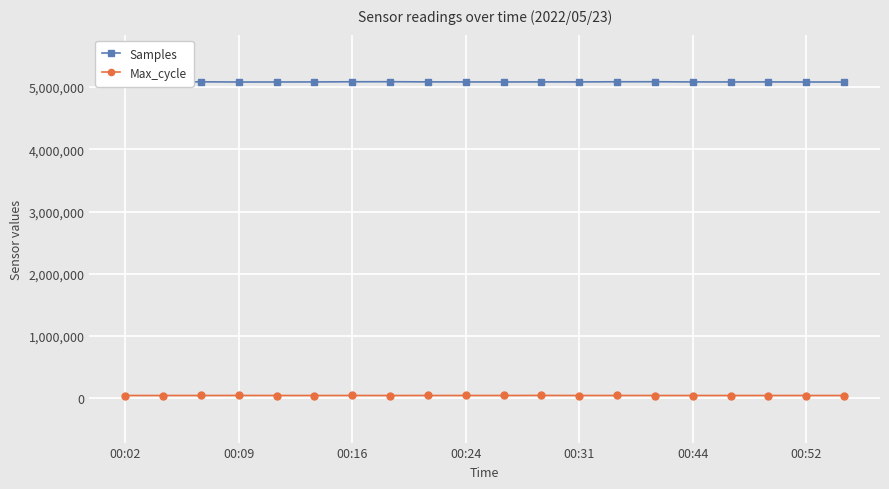

What are all the series names shown in the legend?

Samples, Max_cycle